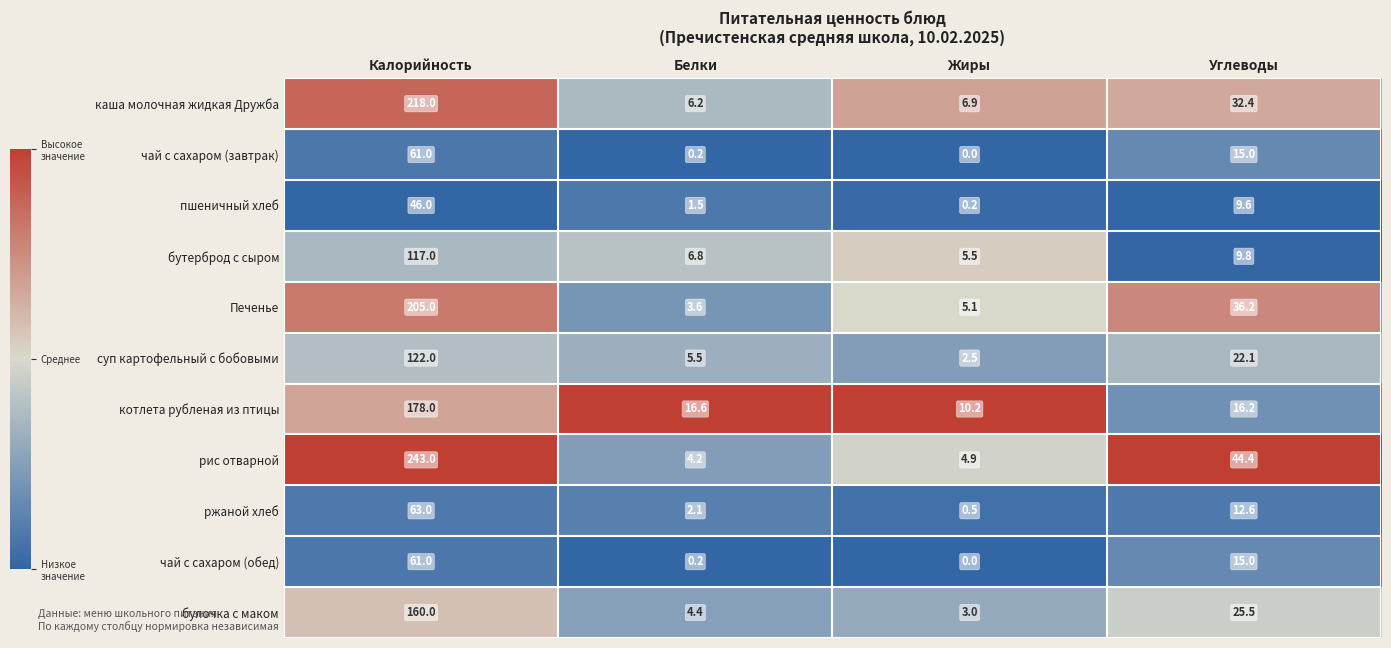

At which category is the sum across all series the highest?

Калорийность